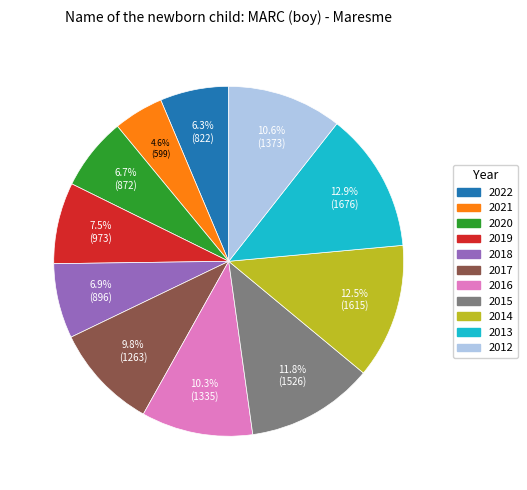

To the nearest percent, what is the average slice percentage?

9%